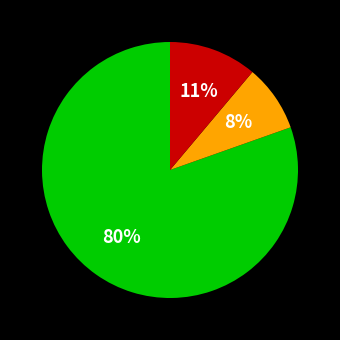

Is there a majority slice in this chart?

Yes